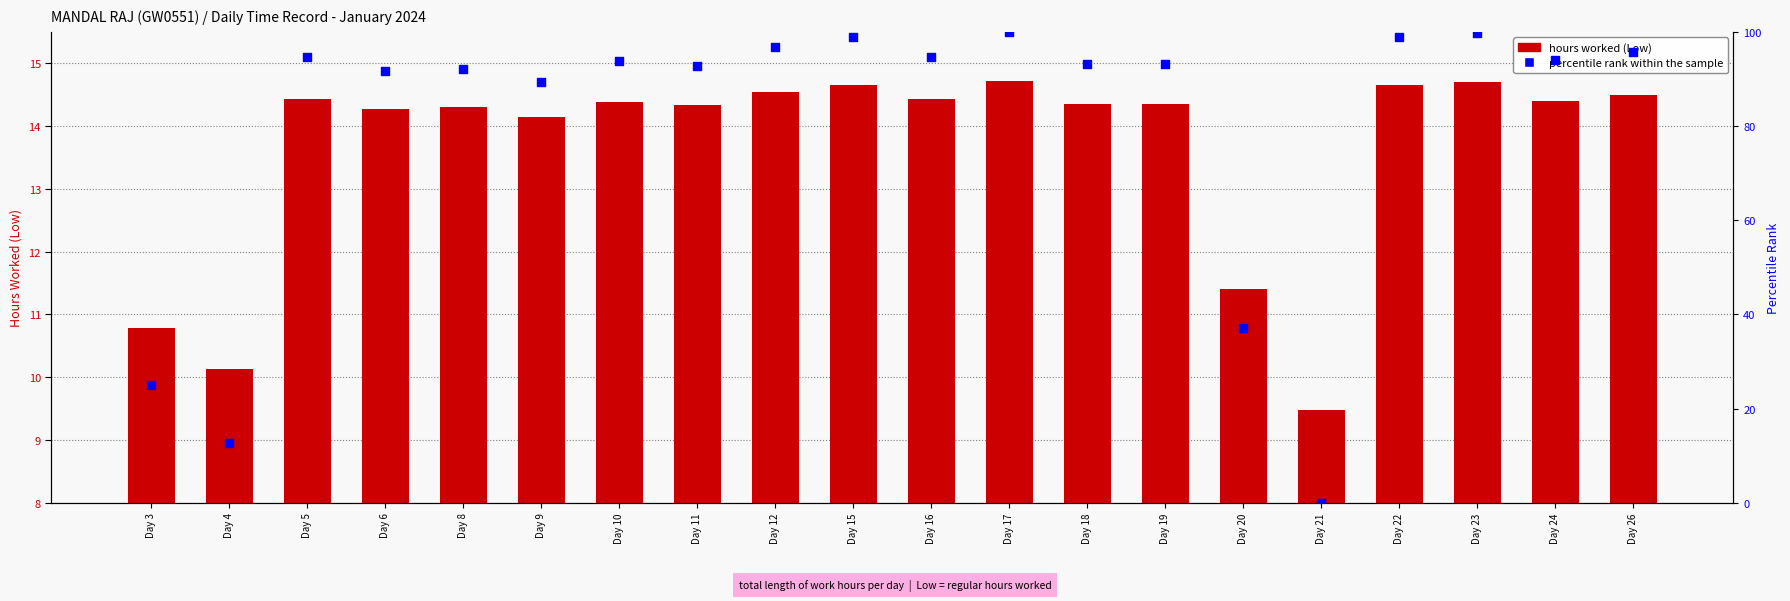

Which series has the largest total across all categories?

percentile rank within the sample